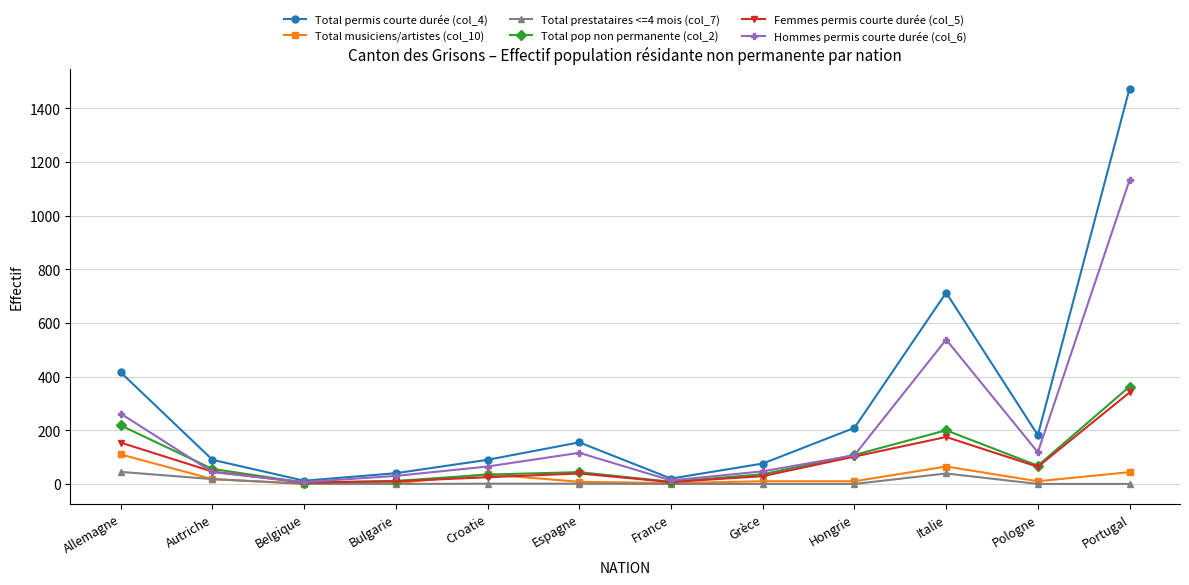

How many categories are shown in the chart?

12